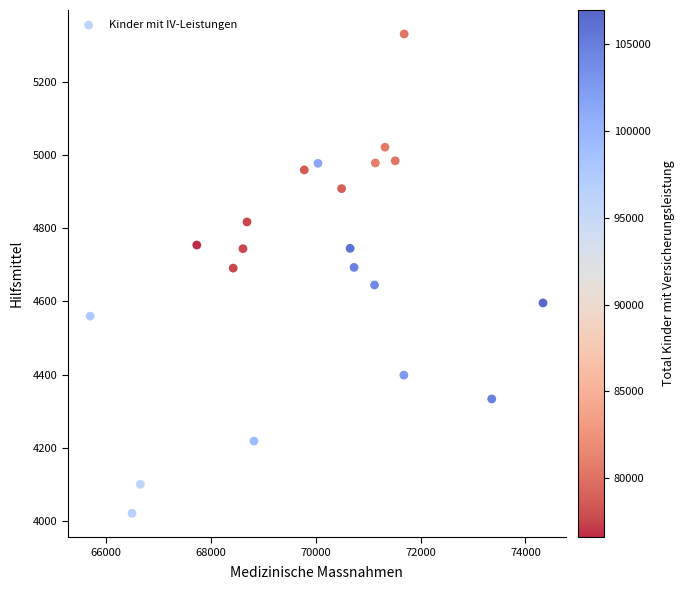

What is the range of Y values (max minus min)?

1308